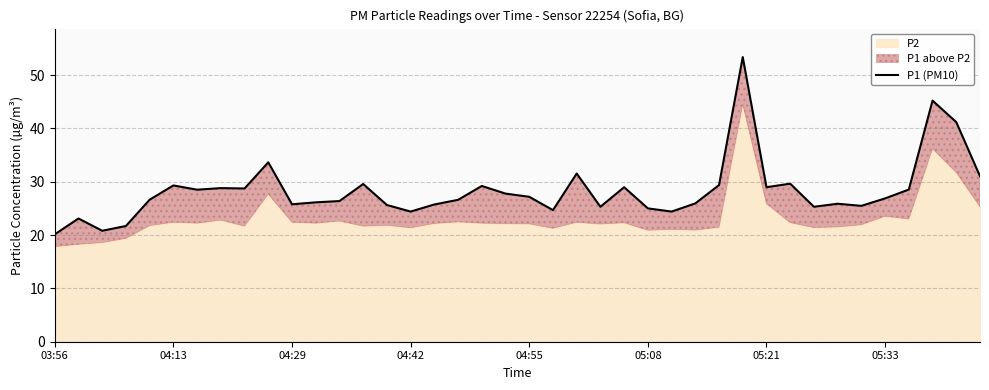

Where is the data nearest to the value 36?

9